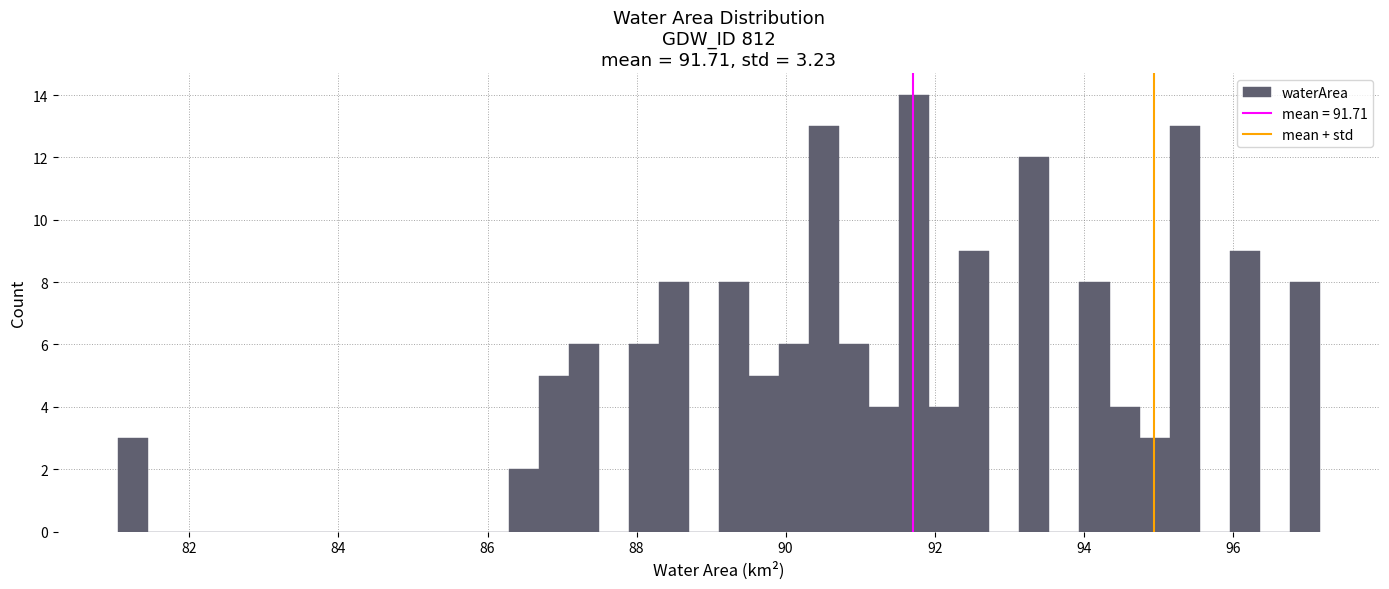

Read against the x-axis, roughly where is the centre of the tallest bar?

91.8